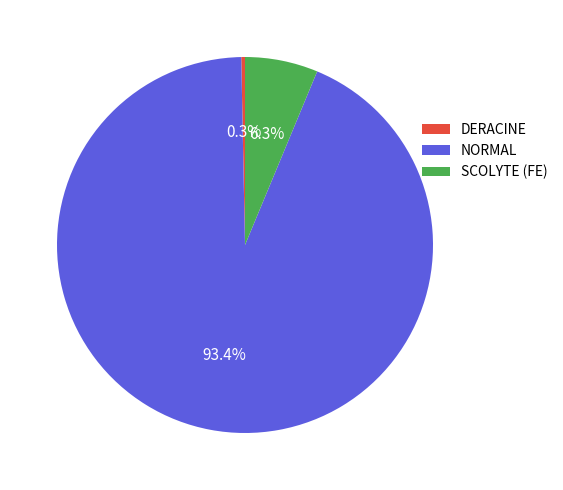

What percentage do DERACINE and SCOLYTE (FE) together represent?

6.6%